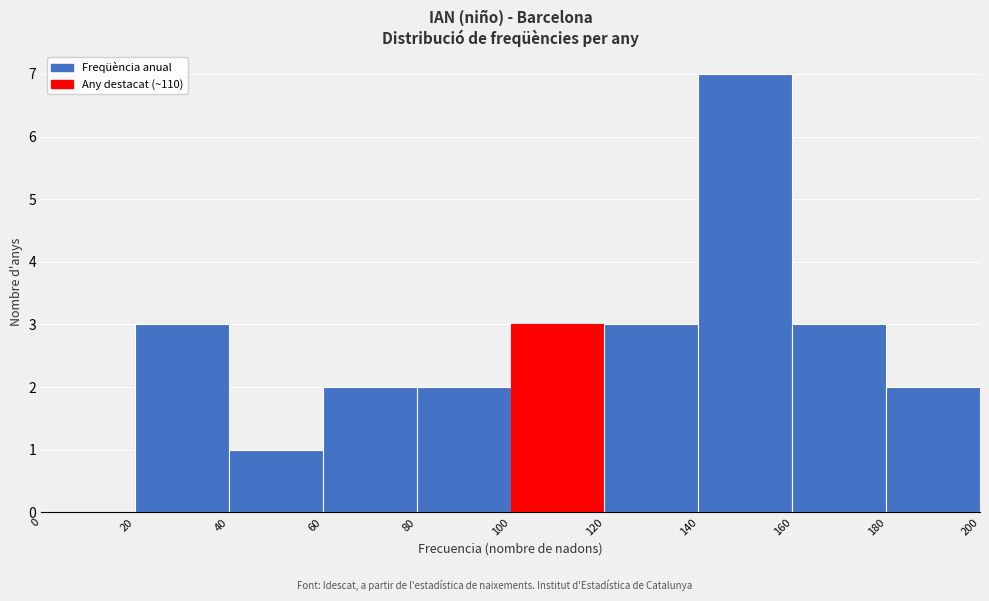

Reading left to right, transcribe this chart: for each bar, give the range it covers on the x-axis and its height. The values are not printed on the chart, so give them approximately, as read against the axis.

0 to 20: 0
20 to 40: 3
40 to 60: 1
60 to 80: 2
80 to 100: 2
100 to 120: 3
120 to 140: 3
140 to 160: 7
160 to 180: 3
180 to 200: 2